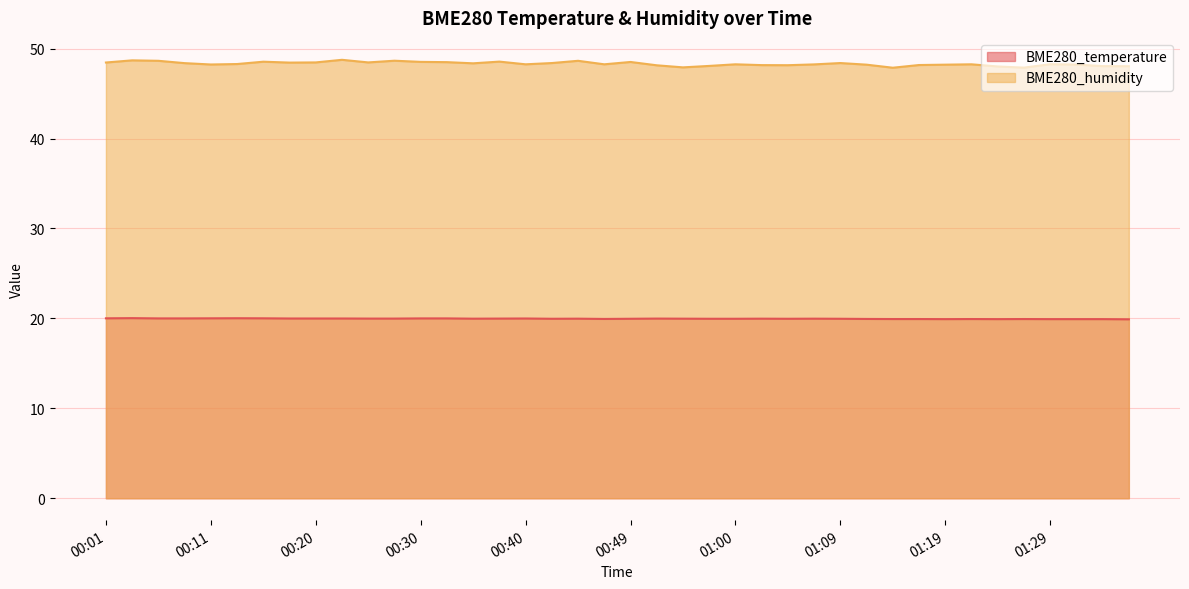

What is the total value across all series at 01:36?

67.9